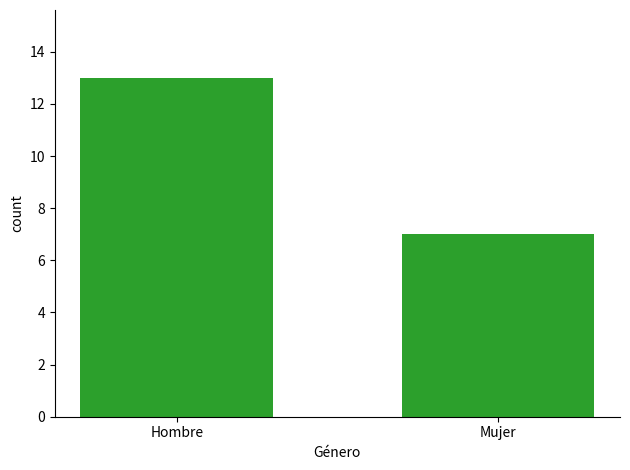

True or false: the data shows 7 at Mujer.

True